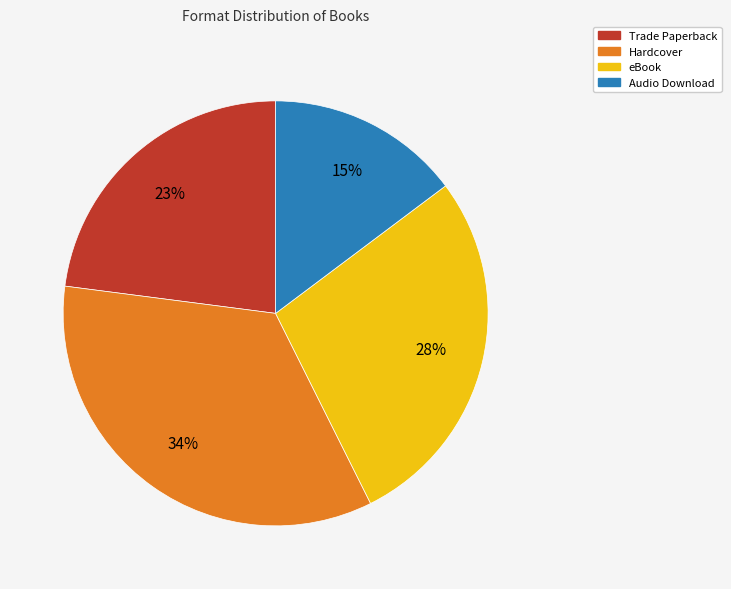

Is it true that eBook is 28% of the pie?

True